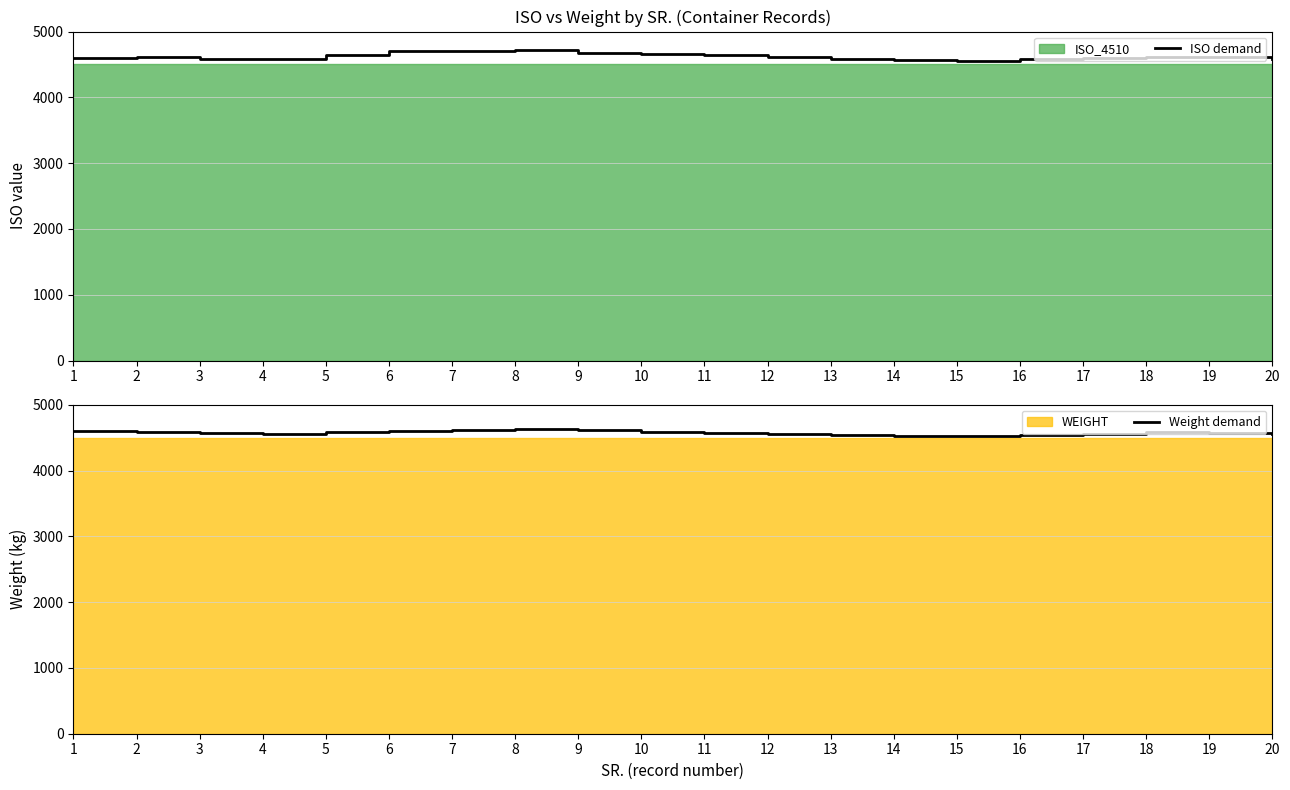

What is the average value of the Weight demand series?

4572